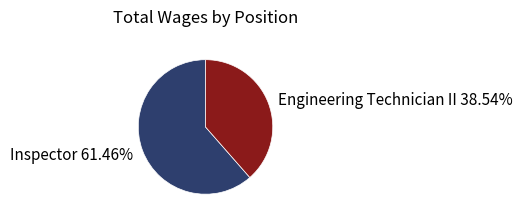

Does any single category account for the majority?

Yes